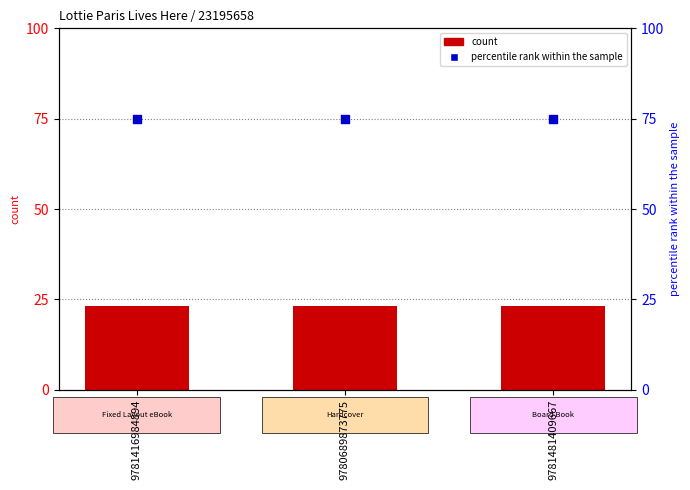

Which series reaches the minimum Y coordinate?

count